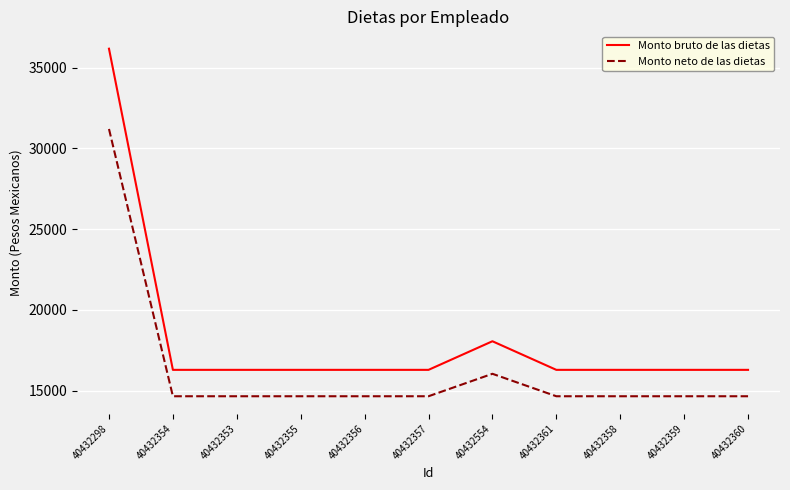

What position from the right is 40432361?

4